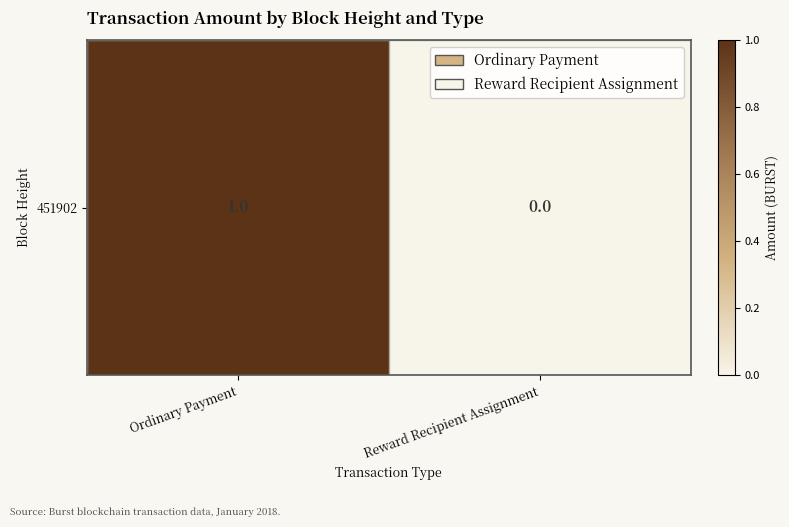

Reading right to left, extract all data points from this chart.

Reward Recipient Assignment=0	Ordinary Payment=1